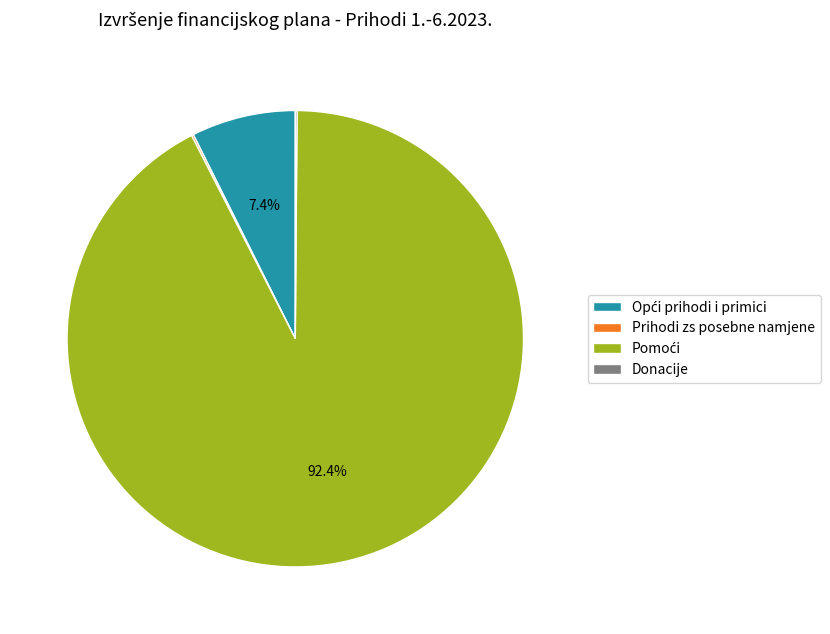

Is there any slice that represents more than half of the pie?

Yes